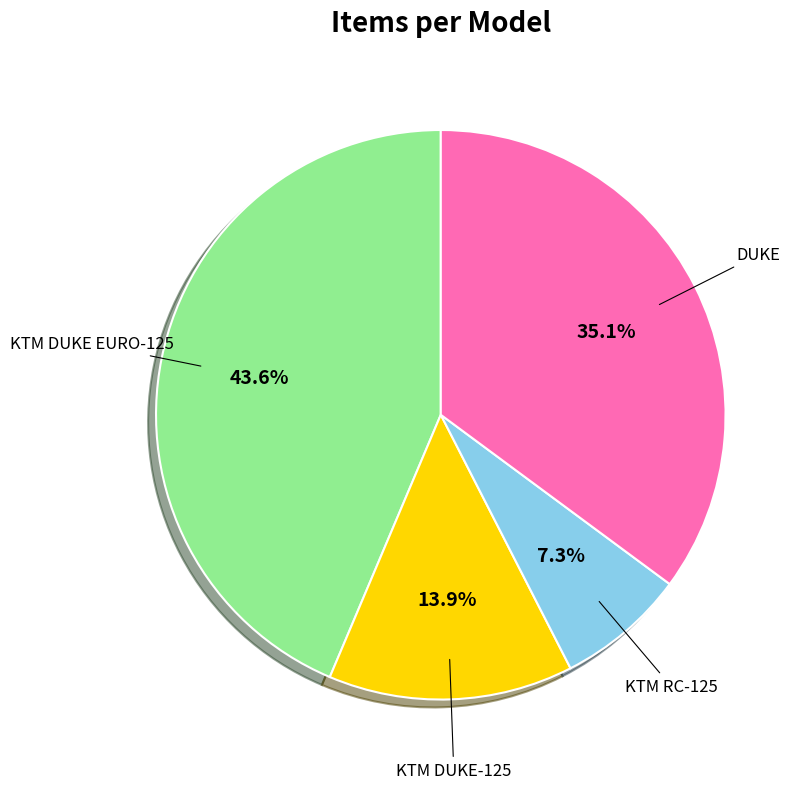

To the nearest percent, what percentage of the pie is KTM RC-125?

7%